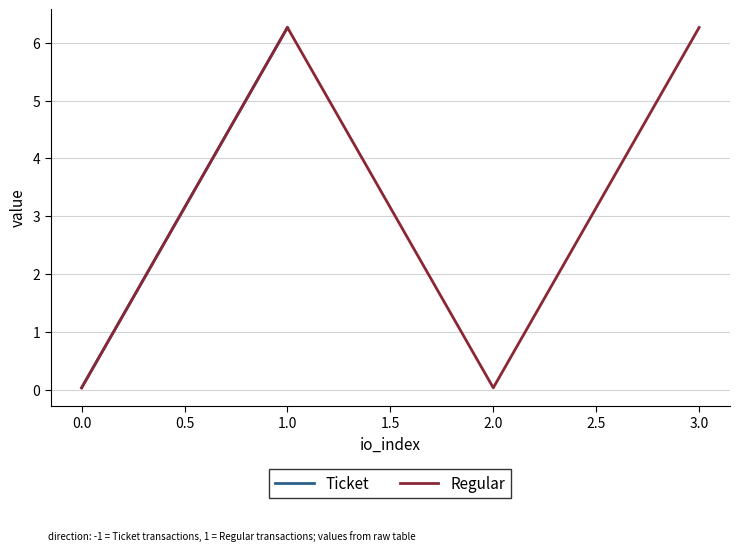

Where is the first local maximum for Regular?

1.0